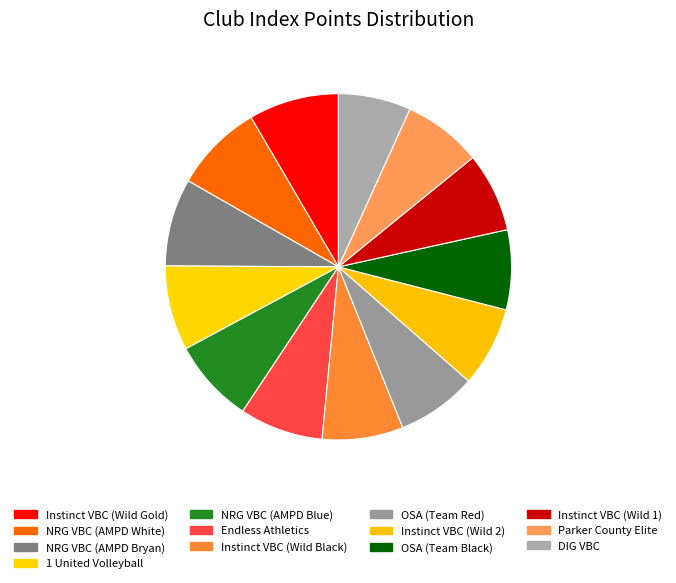

Is there a majority slice in this chart?

No